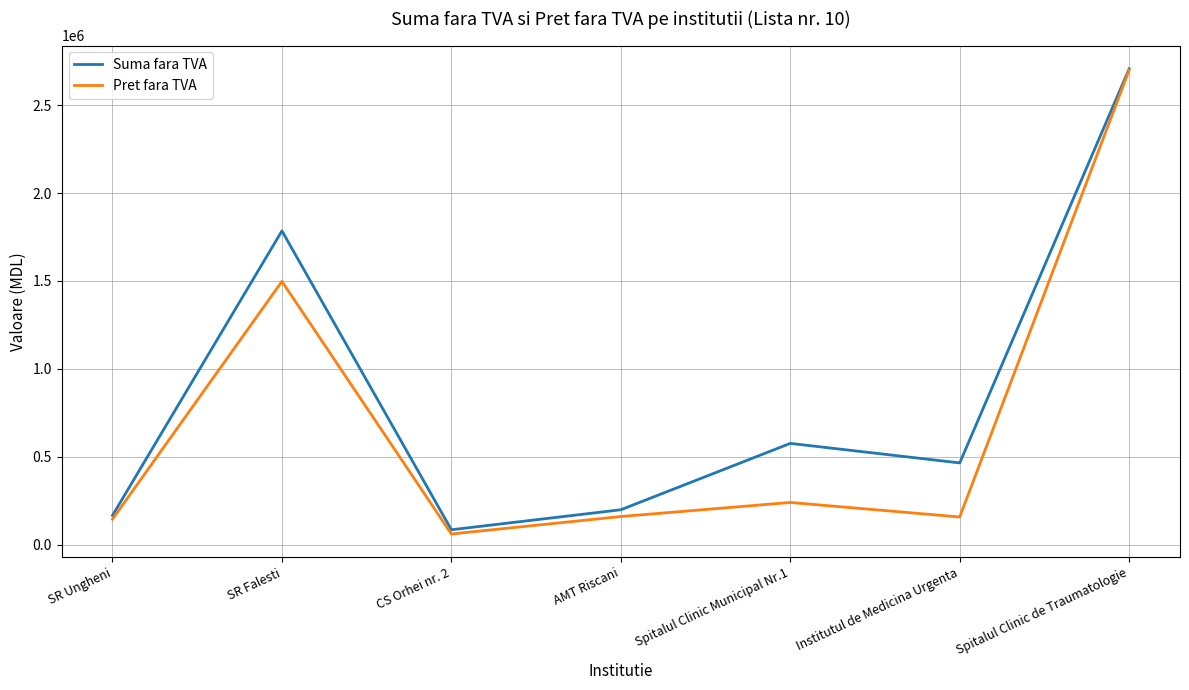

True or false: Pret fara TVA has a value of 4338807 at Spitalul Clinic de Traumatologie.

False